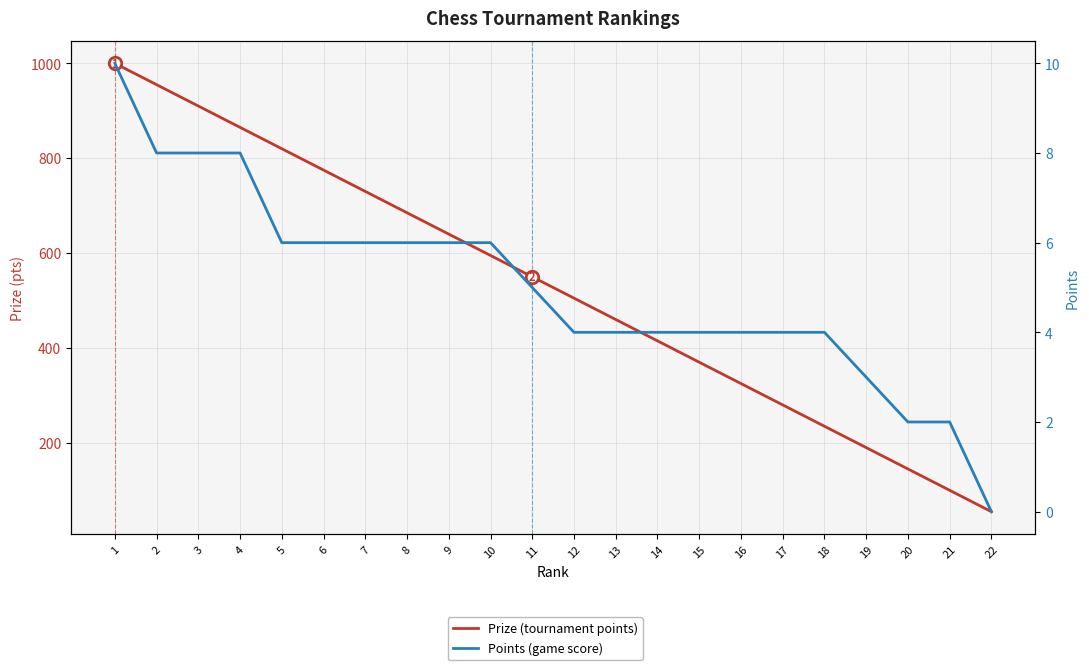

At which category is the sum across all series the highest?

1